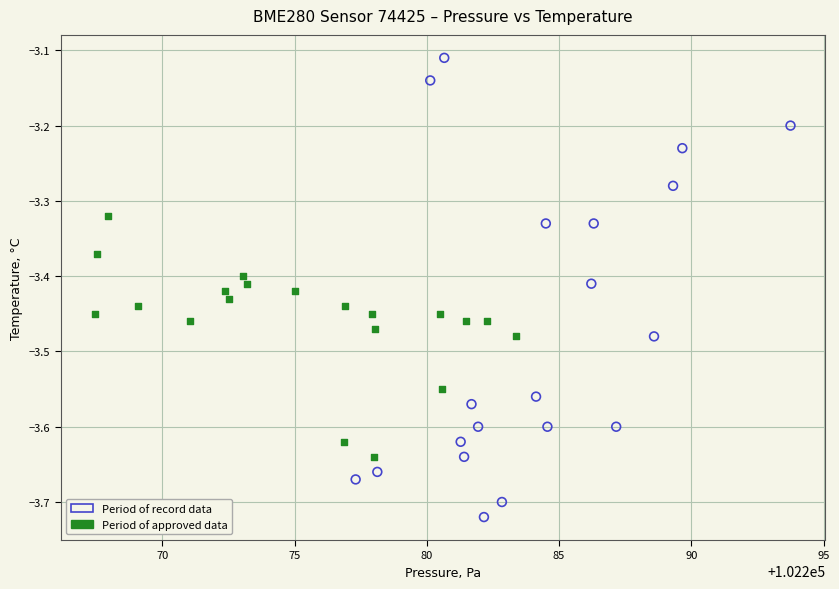

Which series has the largest Y range (max minus min)?

Period of record data